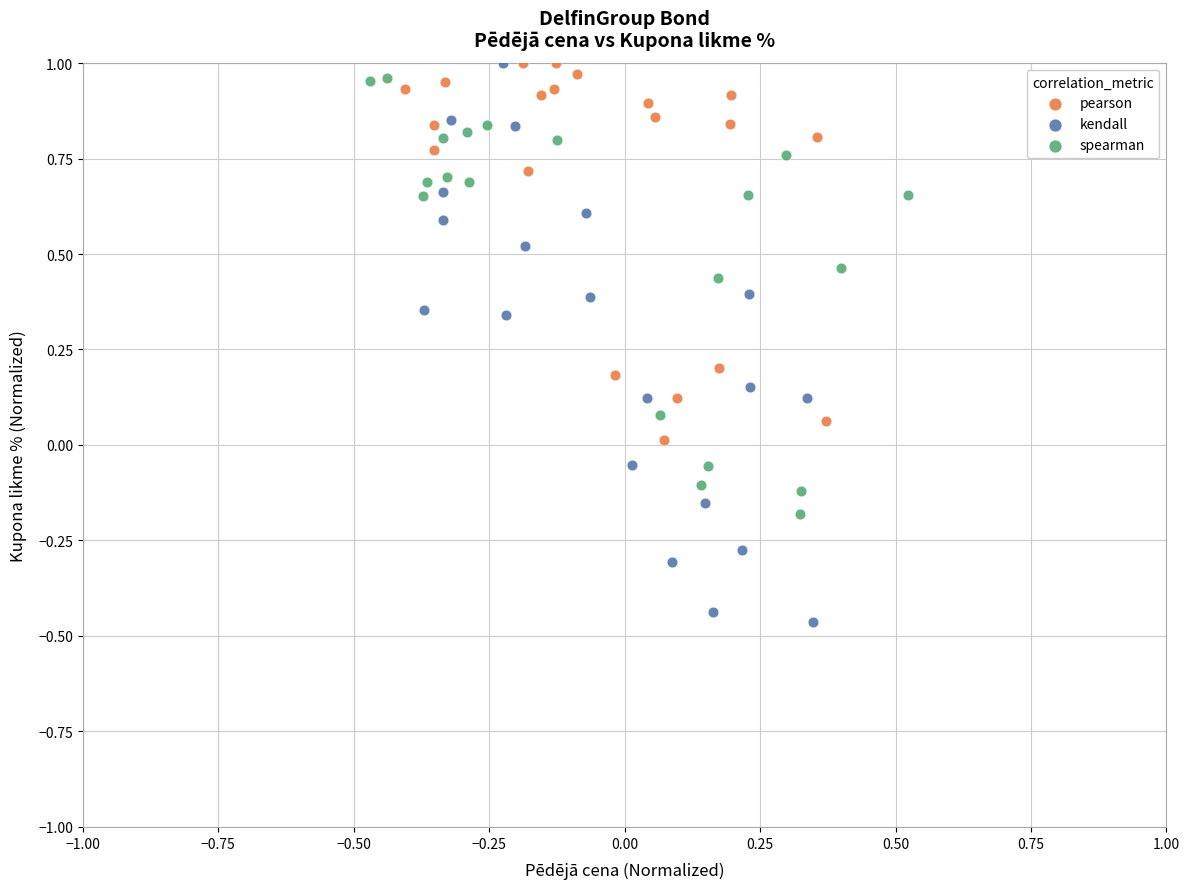

What are all the series names shown in the legend?

pearson, kendall, spearman